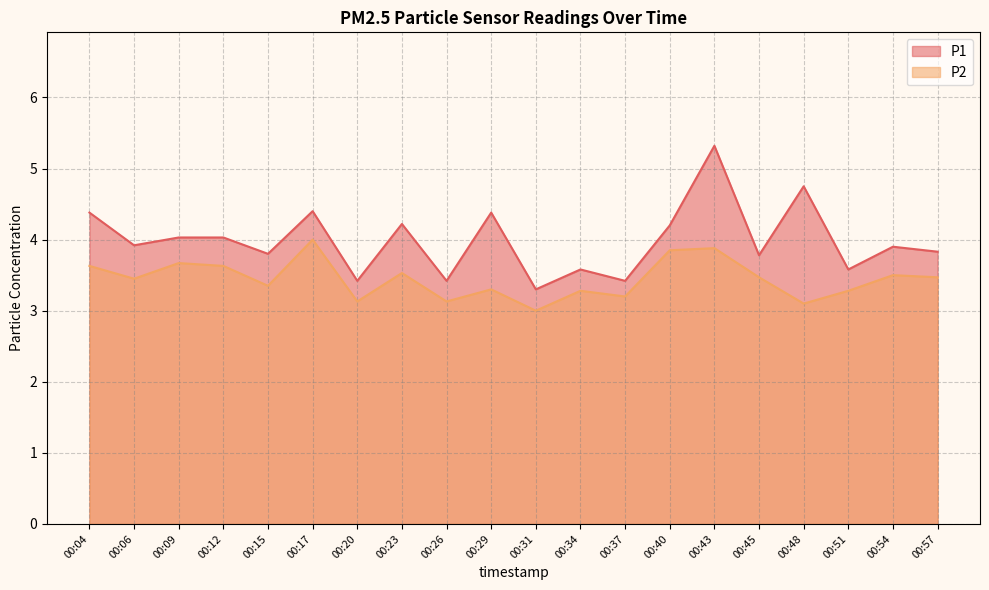

At which category is the sum across all series the highest?

00:43